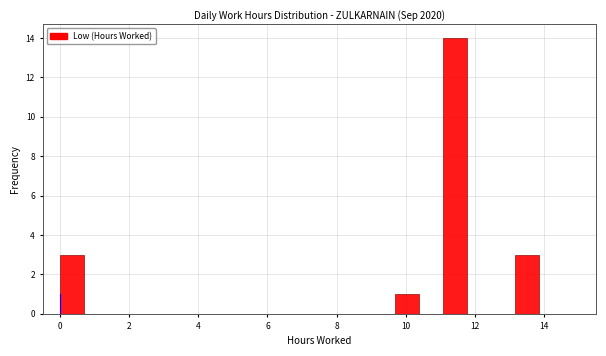

Around what value on the x-axis is the tallest bar? Give the approximate position of its centre, as read against the axis.

11.4